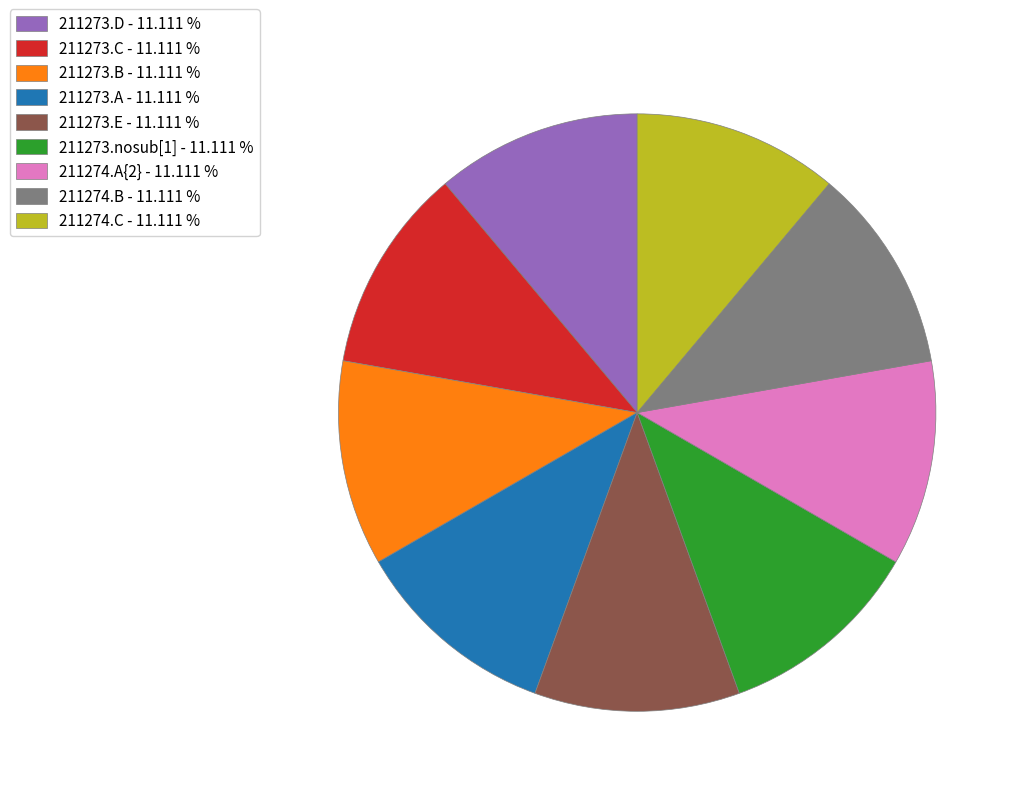

The 211273.nosub[1] slice represents 11% of the pie. True or false?

True